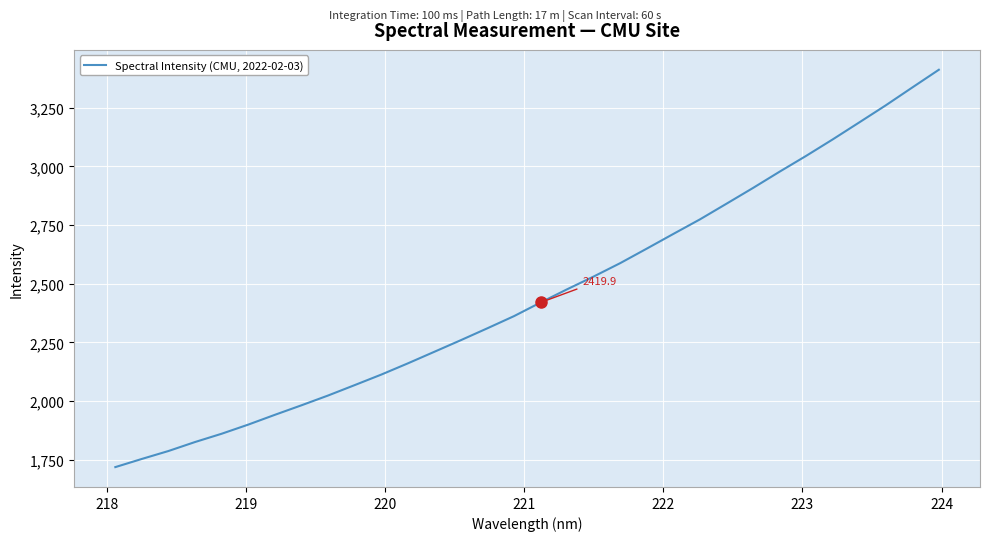

How many values are below 2419?

16